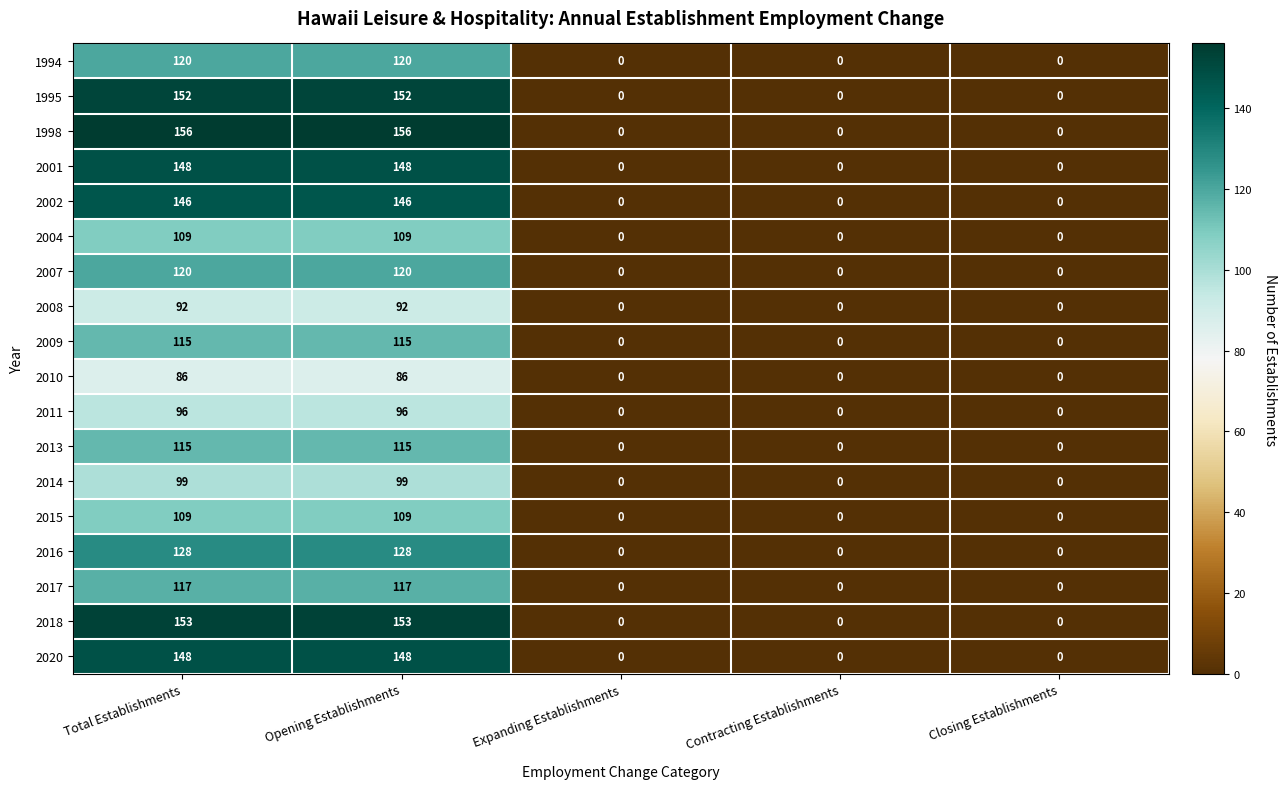

Which series has the largest total across all categories?

1998